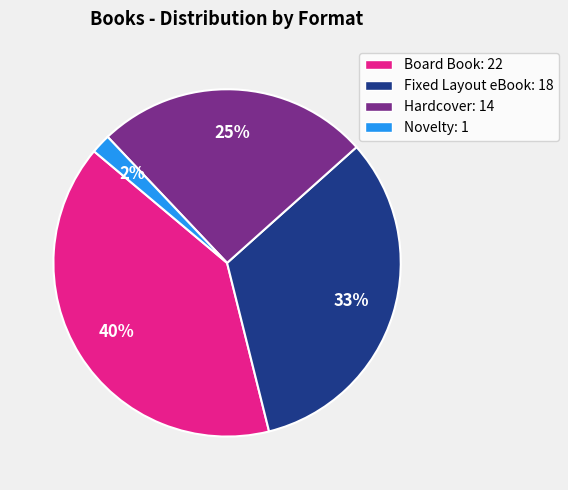

To the nearest percent, what percentage of the pie is Novelty?

2%